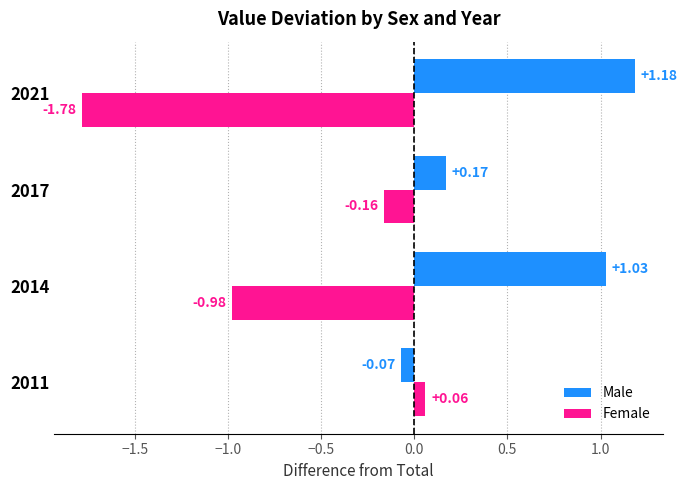

What is the difference between the highest and lowest values at 2021?

3.0